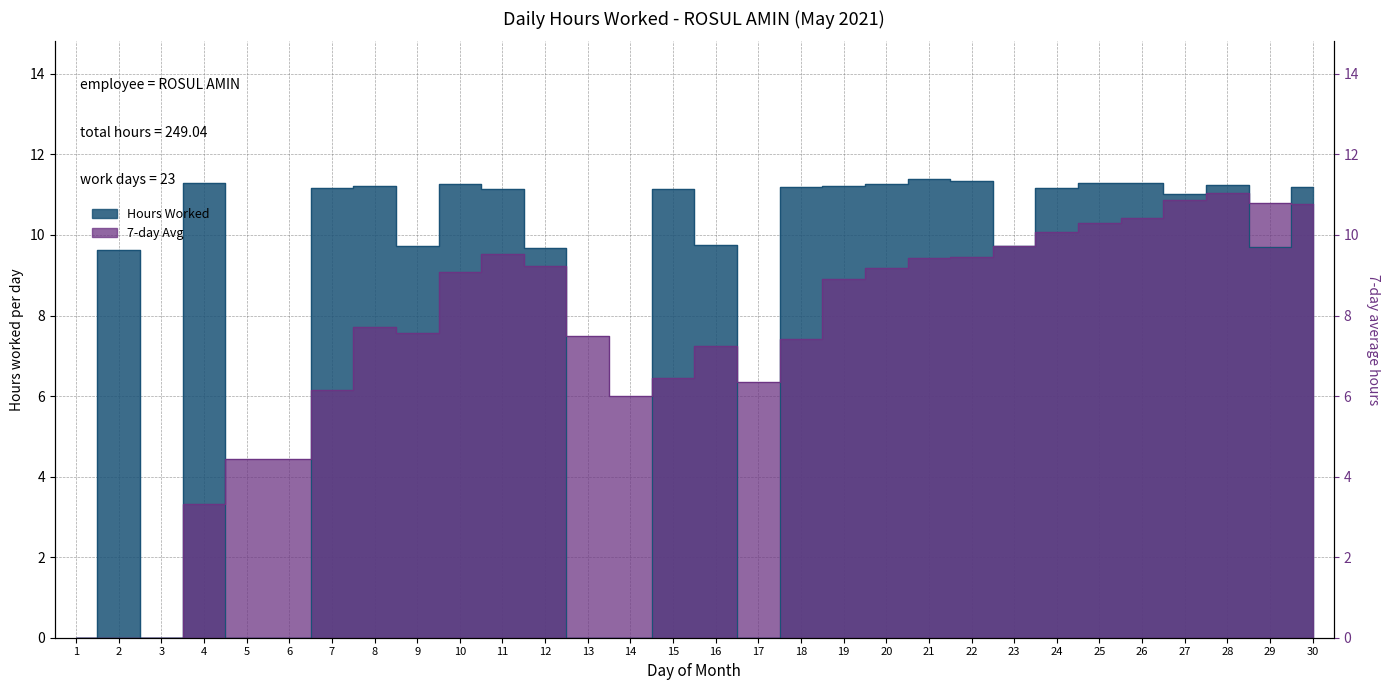

Rank the series at 21 from lowest to highest value.

7-day Avg, Hours Worked